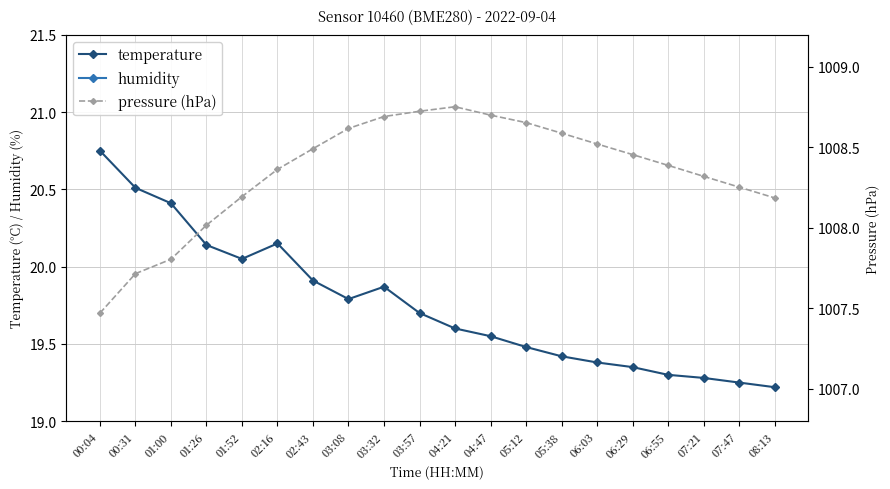

What value does the humidity series have at 06:03?

65.8